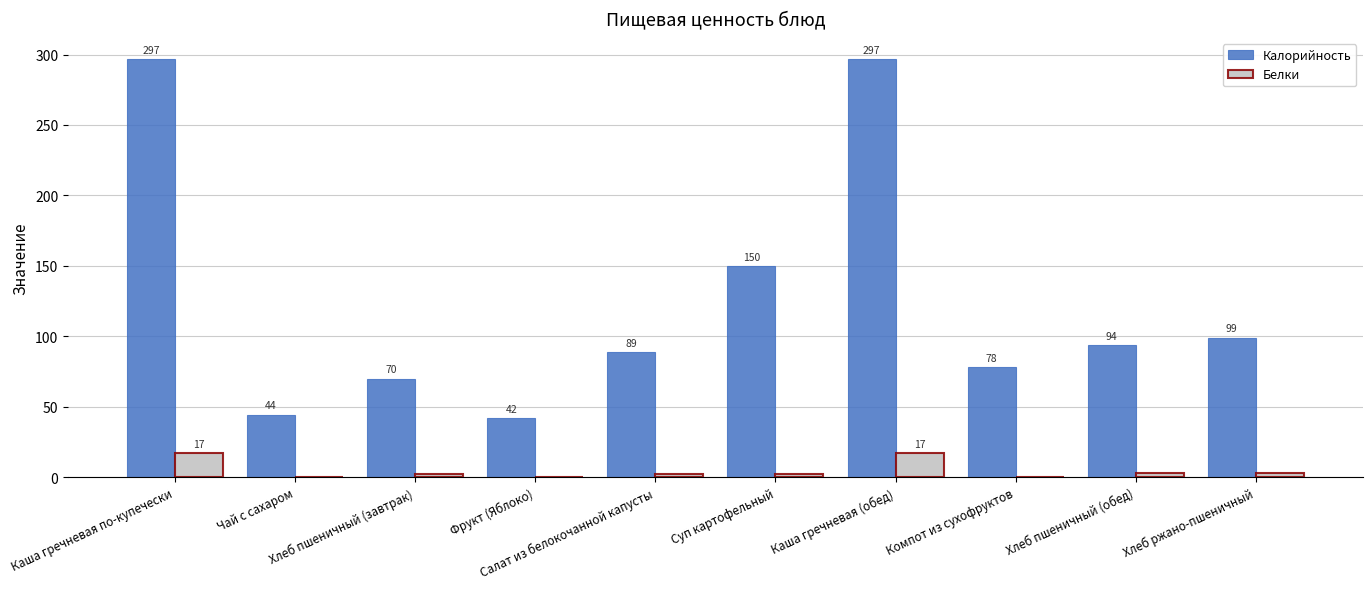

Which series has the largest total across all categories?

Калорийность